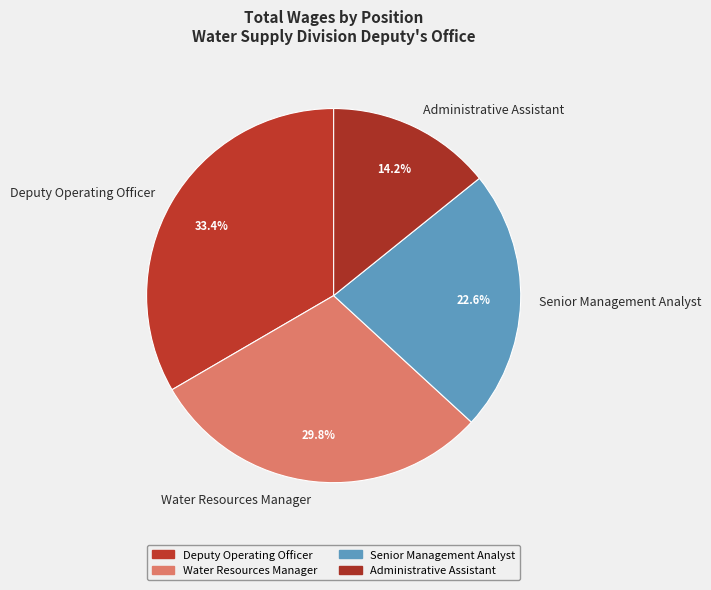

To the nearest percent, what percentage of the pie is Senior Management Analyst?

23%